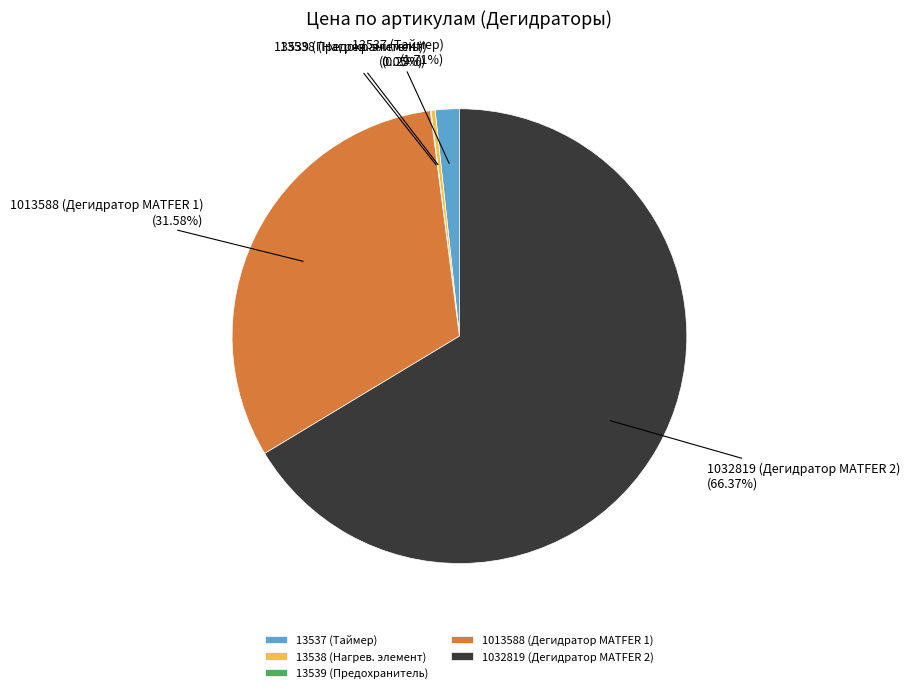

Is there a majority slice in this chart?

Yes